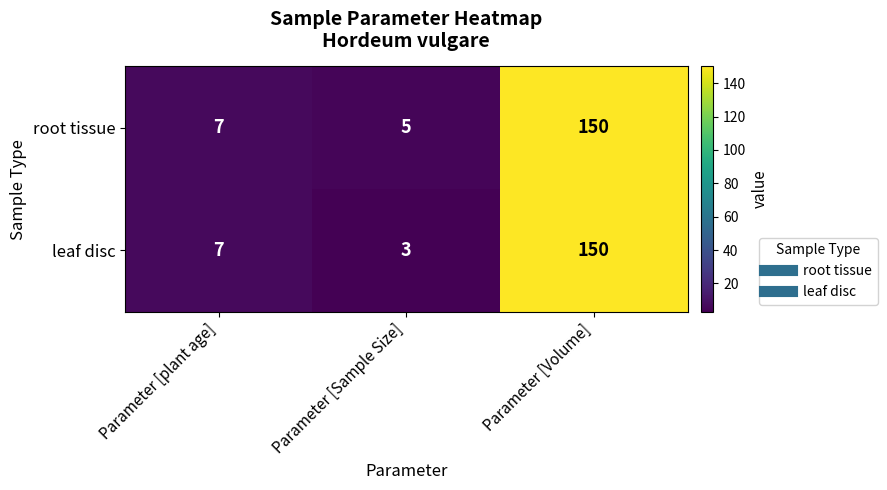

What is the difference between the maximum and minimum values in the leaf disc series?

147